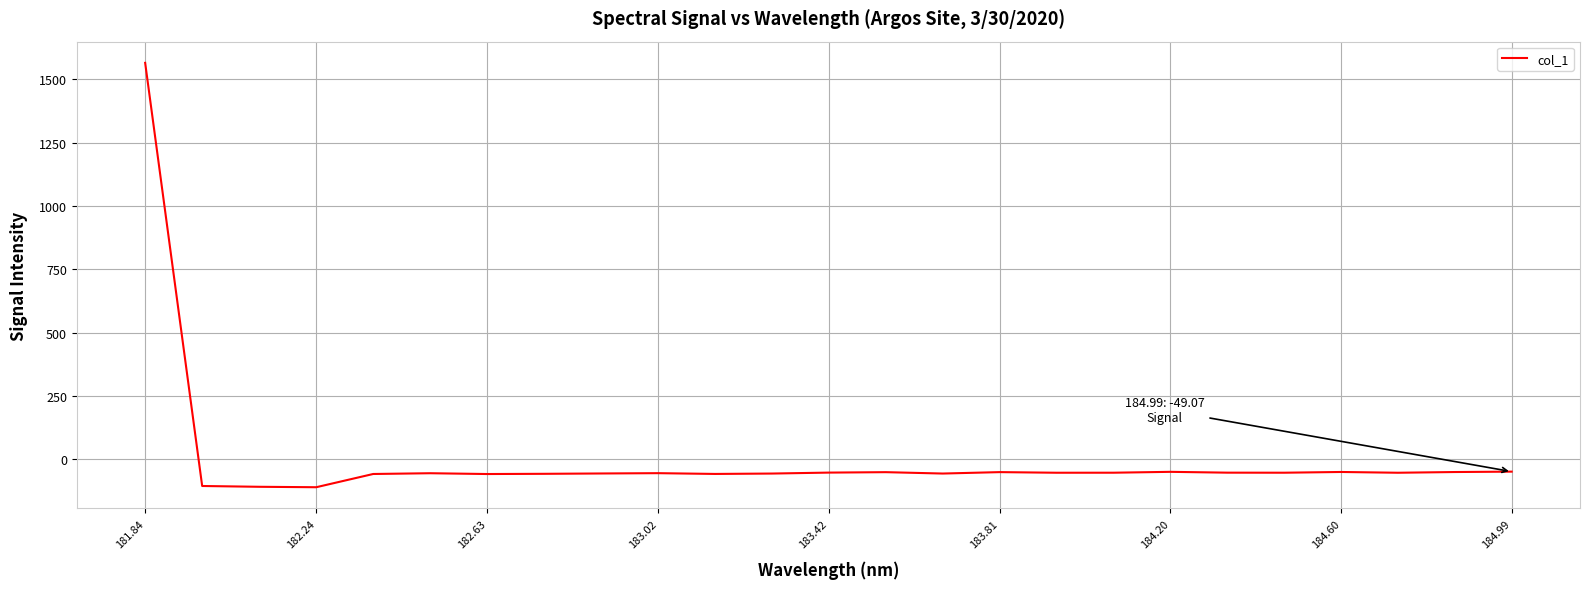

What is the difference between the maximum and minimum values?

1675.4